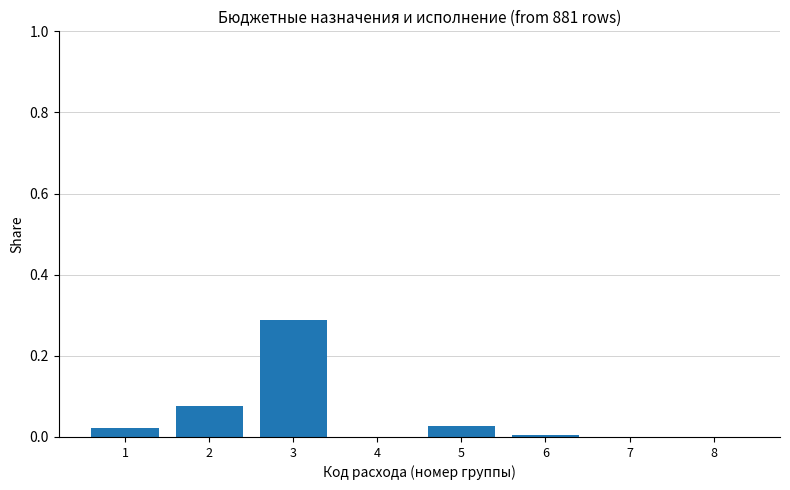

Which label corresponds to the largest value in the chart?

3